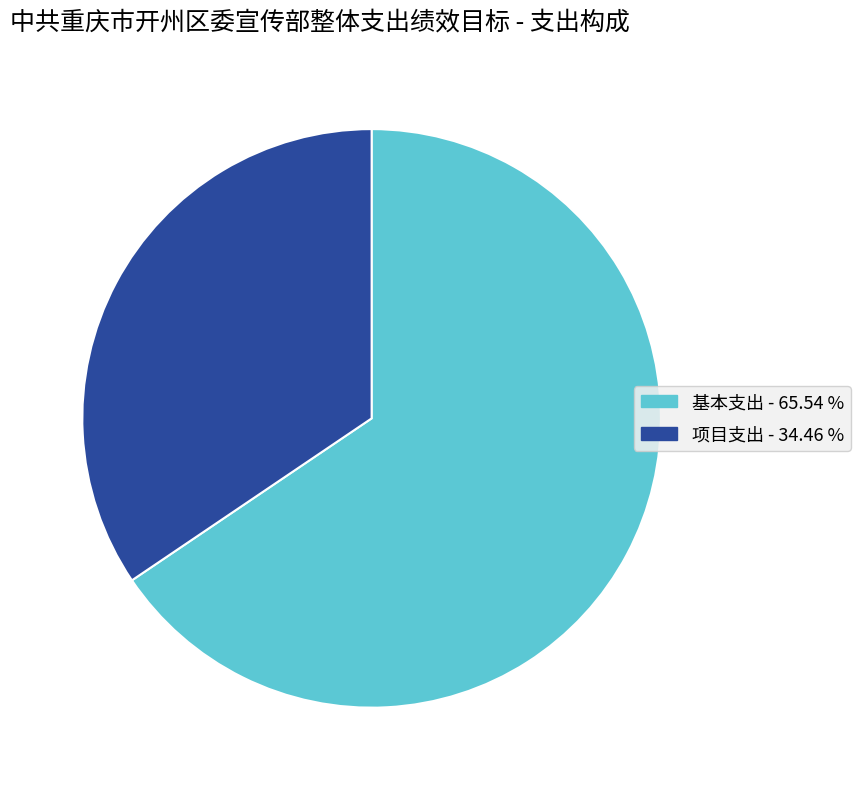

Which has a higher value, 基本支出 or 项目支出?

基本支出